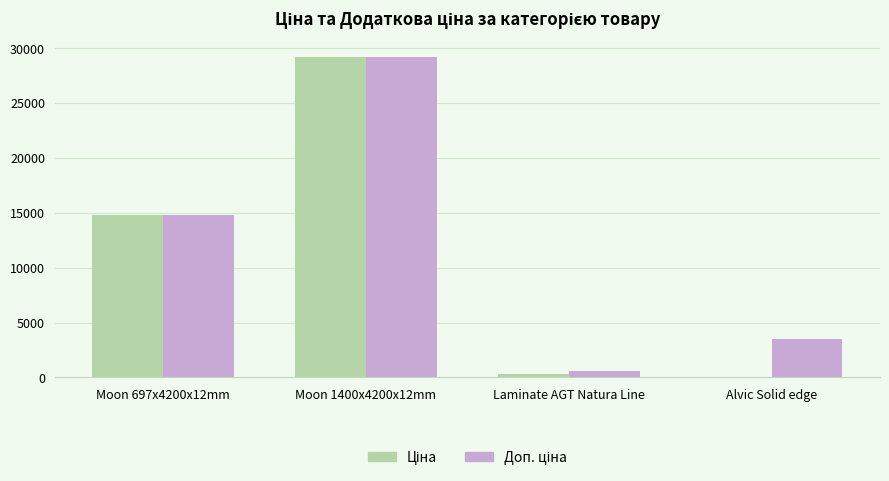

Which category has the highest value across all series?

Moon 1400x4200x12mm